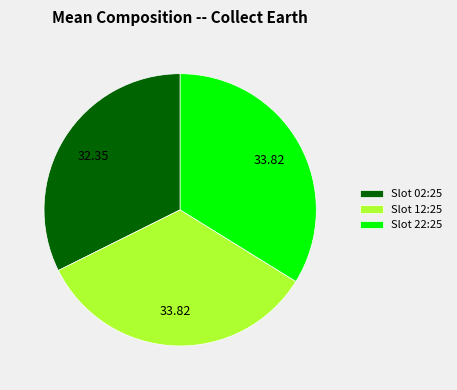

How many slices are in this pie chart?

3